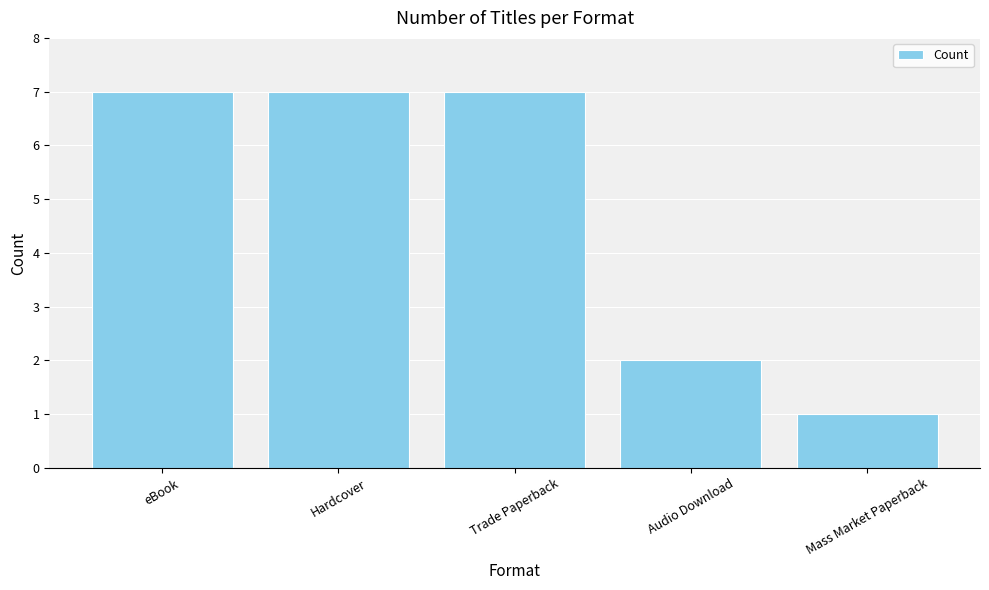

What is the ratio of the value at Hardcover to the value at Mass Market Paperback?

7.0